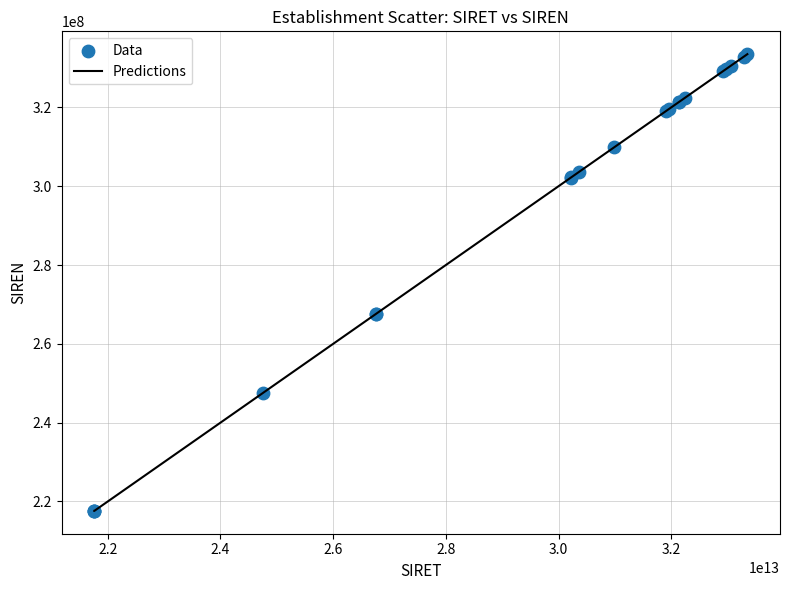

What is the smallest value displayed?

217602911